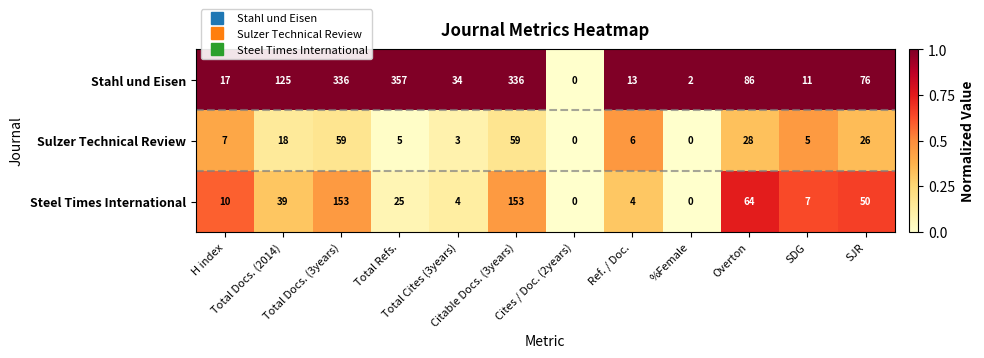

How many series are shown in this chart?

3